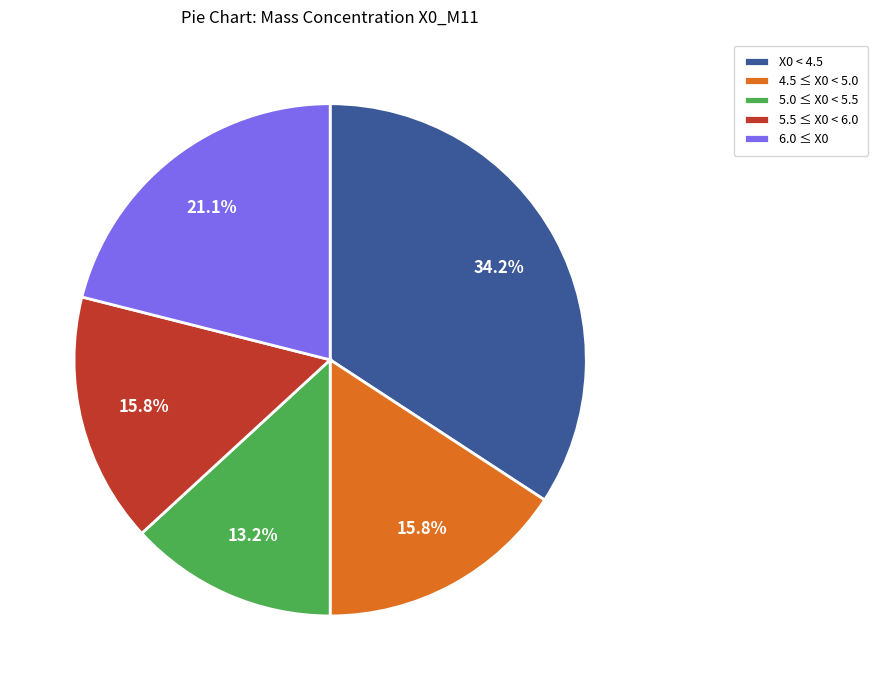

Which slice is the largest?

X0 < 4.5